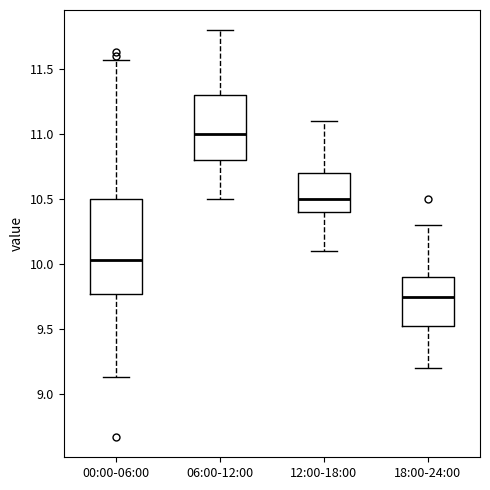

Which box has the lowest median line?

18:00-24:00